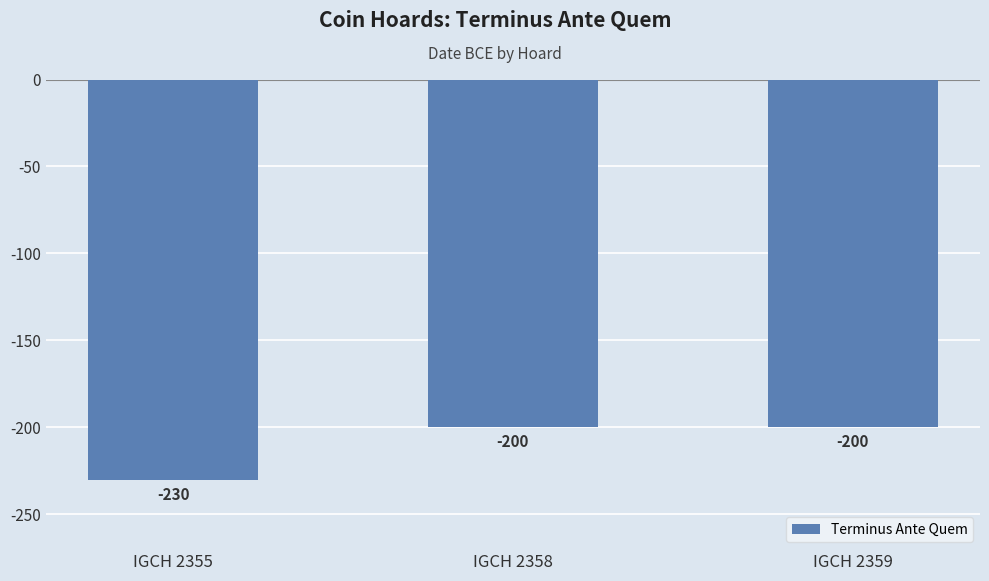

What is the smallest value displayed?

-230